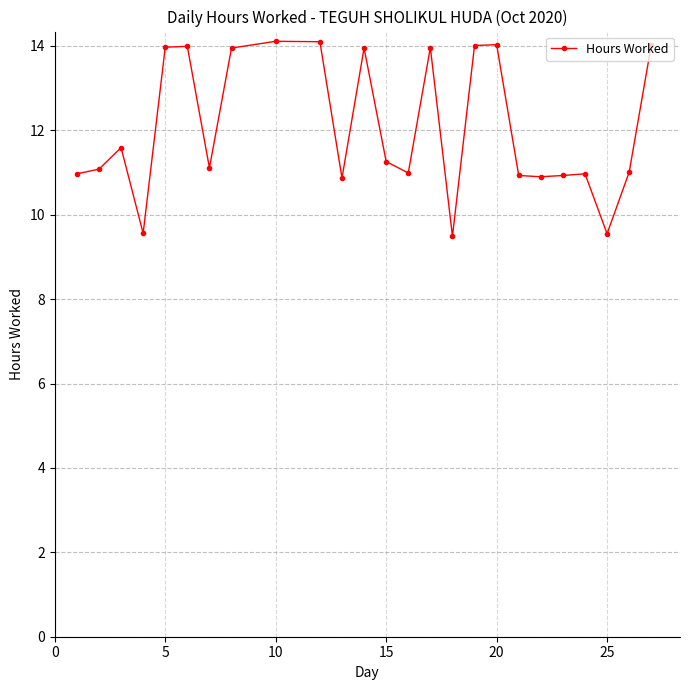

What is the difference between the maximum and minimum values?

4.6